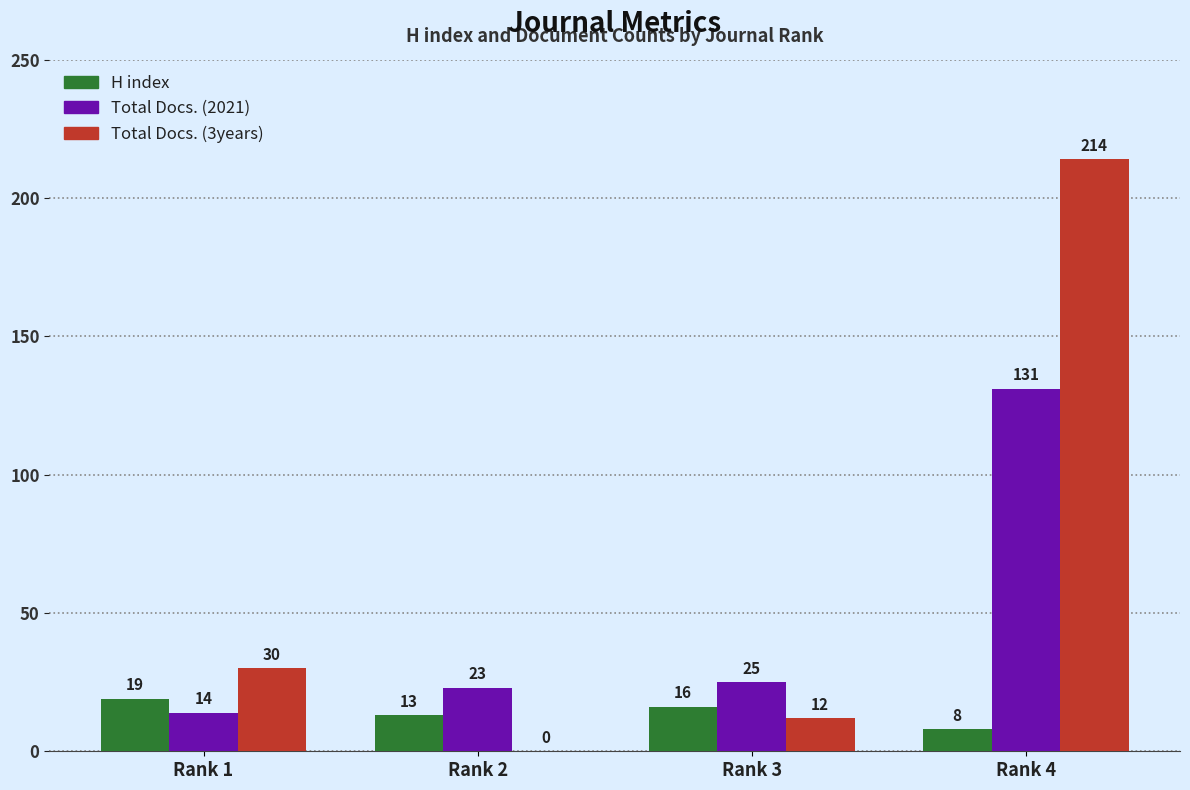

Is the value of Total Docs. (2021) at Rank 2 greater than the value of H index at Rank 3?

Yes